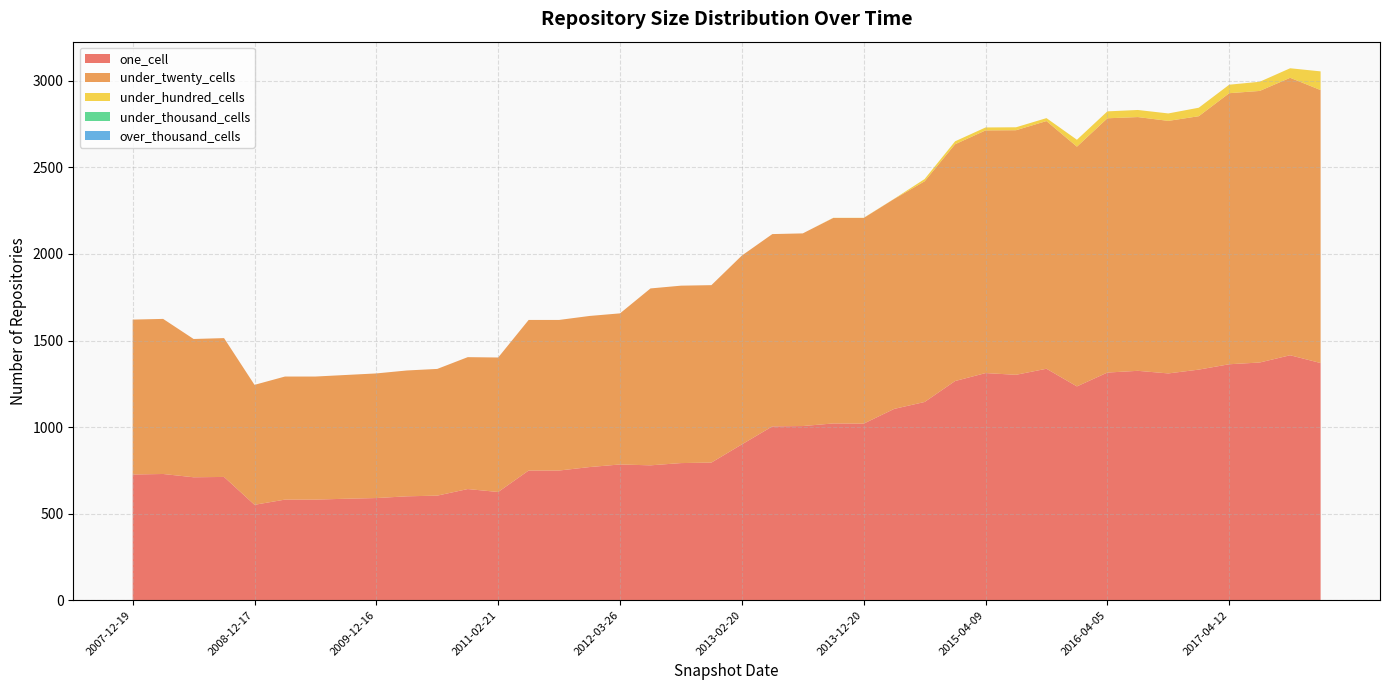

Reading left to right, what are all the values shown in this chart?

one_cell: 2007-12-19=726	2008-04-01=729	2008-06-27=710	2008-10-10=712	2008-12-17=551	2009-04-06=581	2009-06-17=581	2009-09-25=586	2009-12-16=590	2010-04-01=600	2010-07-26=604	2010-11-17=642	2011-02-21=625	2011-06-10=749	2011-09-05=749	2012-01-18=769	2012-03-26=784	2012-07-13=779	2012-10-31=792	2012-12-11=795	2013-02-20=900	2013-05-21=1004	2013-07-09=1006	2013-09-10=1021	2013-12-20=1020	2014-03-28=1105	2014-09-08=1145	2015-01-19=1266	2015-04-09=1312	2015-07-03=1302	2015-10-01=1337	2016-01-04=1235	2016-04-05=1315	2016-07-04=1325	2016-10-07=1310	2016-12-27=1332	2017-04-12=1363	2017-07-24=1373	2017-10-12=1415	2017-12-22=1370
under_twenty_cells: 2007-12-19=895	2008-04-01=896	2008-06-27=799	2008-10-10=802	2008-12-17=693	2009-04-06=711	2009-06-17=711	2009-09-25=715	2009-12-16=720	2010-04-01=727	2010-07-26=732	2010-11-17=762	2011-02-21=777	2011-06-10=870	2011-09-05=870	2012-01-18=873	2012-03-26=873	2012-07-13=1022	2012-10-31=1025	2012-12-11=1025	2013-02-20=1091	2013-05-21=1111	2013-07-09=1113	2013-09-10=1187	2013-12-20=1188	2014-03-28=1213	2014-09-08=1275	2015-01-19=1368	2015-04-09=1402	2015-07-03=1413	2015-10-01=1431	2016-01-04=1385	2016-04-05=1469	2016-07-04=1466	2016-10-07=1459	2016-12-27=1464	2017-04-12=1566	2017-07-24=1569	2017-10-12=1603	2017-12-22=1577
under_hundred_cells: 2007-12-19=0	2008-04-01=0	2008-06-27=0	2008-10-10=0	2008-12-17=0	2009-04-06=0	2009-06-17=0	2009-09-25=0	2009-12-16=0	2010-04-01=0	2010-07-26=0	2010-11-17=0	2011-02-21=0	2011-06-10=0	2011-09-05=0	2012-01-18=0	2012-03-26=0	2012-07-13=0	2012-10-31=0	2012-12-11=0	2013-02-20=0	2013-05-21=0	2013-07-09=0	2013-09-10=1	2013-12-20=1	2014-03-28=1	2014-09-08=13	2015-01-19=17	2015-04-09=17	2015-07-03=17	2015-10-01=17	2016-01-04=40	2016-04-05=40	2016-07-04=41	2016-10-07=43	2016-12-27=49	2017-04-12=49	2017-07-24=53	2017-10-12=55	2017-12-22=108
under_thousand_cells: 2007-12-19=0	2008-04-01=0	2008-06-27=0	2008-10-10=0	2008-12-17=0	2009-04-06=0	2009-06-17=0	2009-09-25=0	2009-12-16=0	2010-04-01=0	2010-07-26=0	2010-11-17=0	2011-02-21=0	2011-06-10=0	2011-09-05=0	2012-01-18=0	2012-03-26=0	2012-07-13=0	2012-10-31=0	2012-12-11=0	2013-02-20=0	2013-05-21=0	2013-07-09=0	2013-09-10=0	2013-12-20=0	2014-03-28=0	2014-09-08=0	2015-01-19=0	2015-04-09=0	2015-07-03=0	2015-10-01=0	2016-01-04=0	2016-04-05=0	2016-07-04=0	2016-10-07=0	2016-12-27=0	2017-04-12=0	2017-07-24=0	2017-10-12=0	2017-12-22=0
over_thousand_cells: 2007-12-19=0	2008-04-01=0	2008-06-27=0	2008-10-10=0	2008-12-17=0	2009-04-06=0	2009-06-17=0	2009-09-25=0	2009-12-16=0	2010-04-01=0	2010-07-26=0	2010-11-17=0	2011-02-21=0	2011-06-10=0	2011-09-05=0	2012-01-18=0	2012-03-26=0	2012-07-13=0	2012-10-31=0	2012-12-11=0	2013-02-20=0	2013-05-21=0	2013-07-09=0	2013-09-10=0	2013-12-20=0	2014-03-28=0	2014-09-08=0	2015-01-19=0	2015-04-09=0	2015-07-03=0	2015-10-01=0	2016-01-04=0	2016-04-05=0	2016-07-04=0	2016-10-07=0	2016-12-27=0	2017-04-12=0	2017-07-24=0	2017-10-12=0	2017-12-22=0